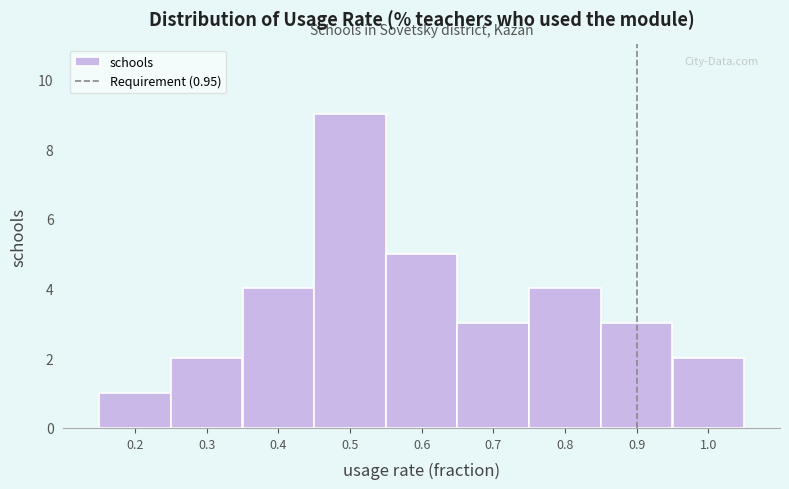

Reading left to right, list all the values displayed in this chart.

0.2=1	0.3=2	0.4=4	0.5=9	0.6=5	0.7=3	0.8=4	0.9=3	1.0=2